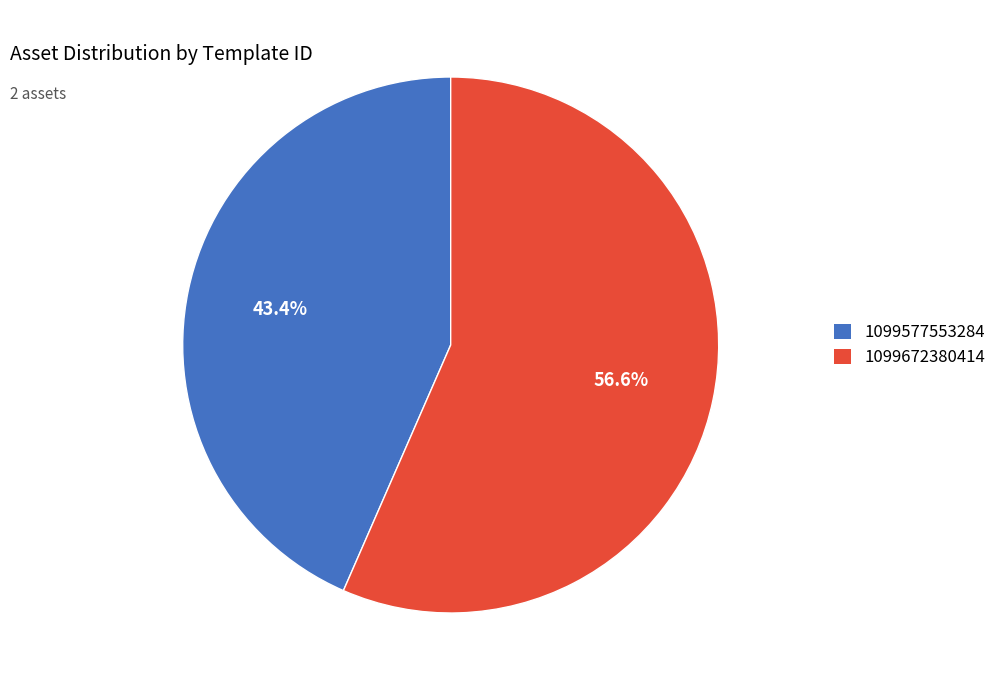

Which category has the biggest portion of the pie?

1099672380414